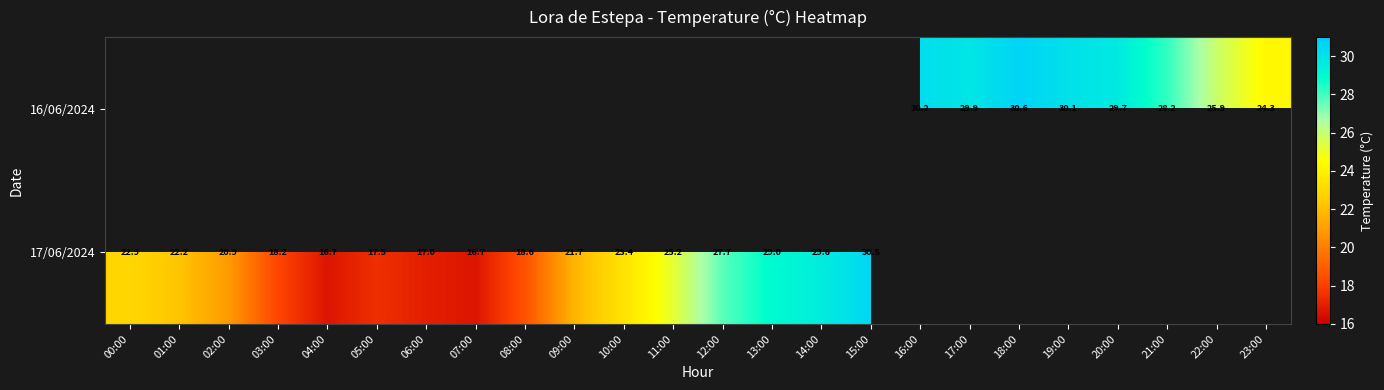

True or false: 17/06/2024 has a value of 39.8 at 01:00.

False